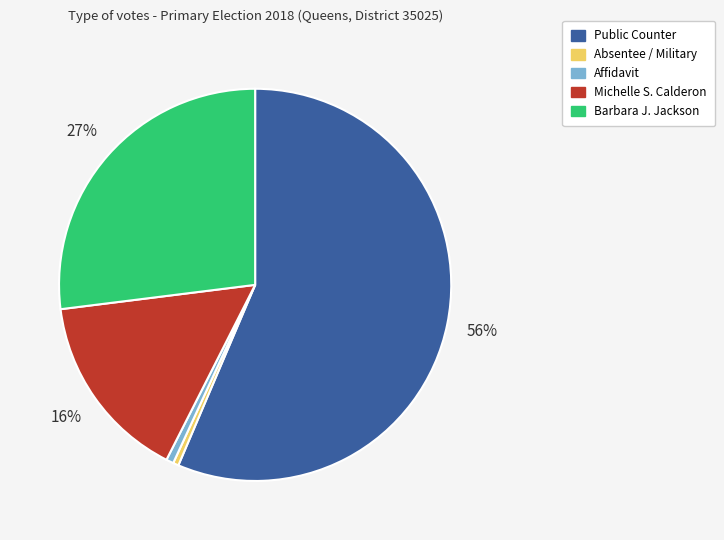

To the nearest percent, what is the average slice percentage?

20%